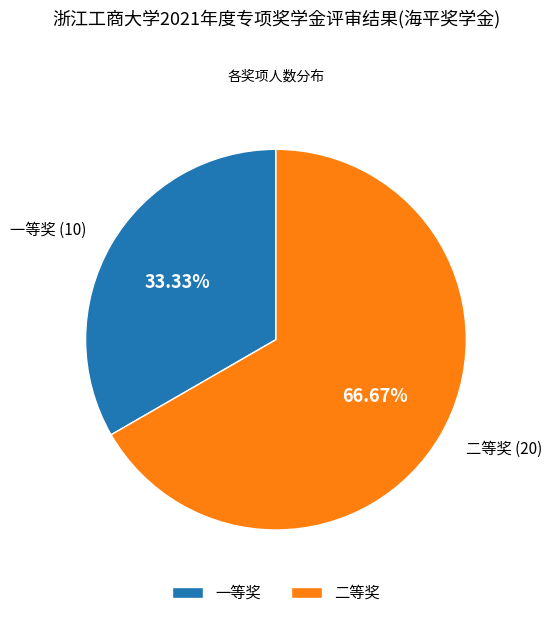

Is there any slice that represents more than half of the pie?

Yes